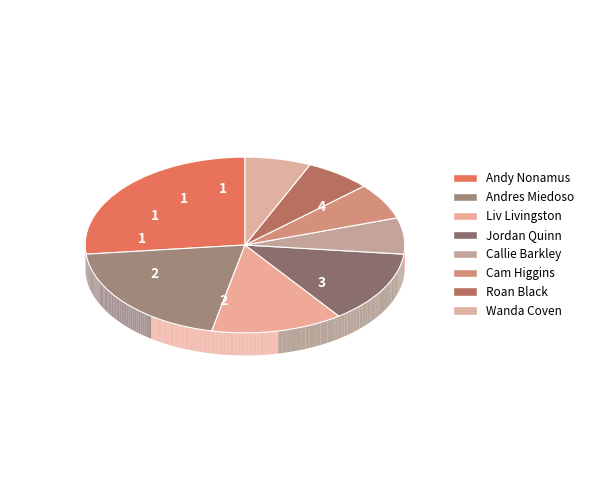

Is there a majority slice in this chart?

No